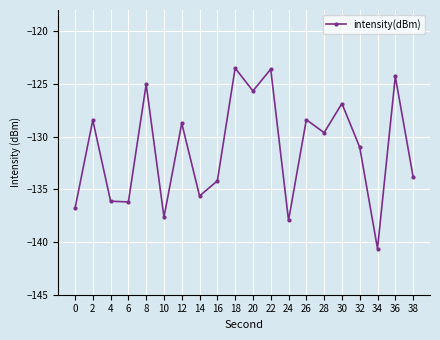

How many data points are less than -129?

11